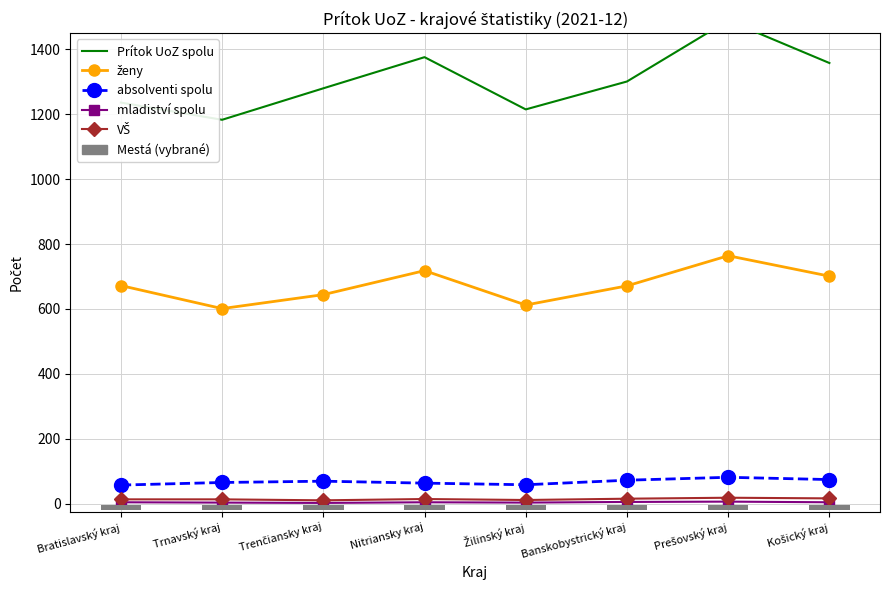

What is the total value across all series at Bratislavský kraj?

1982